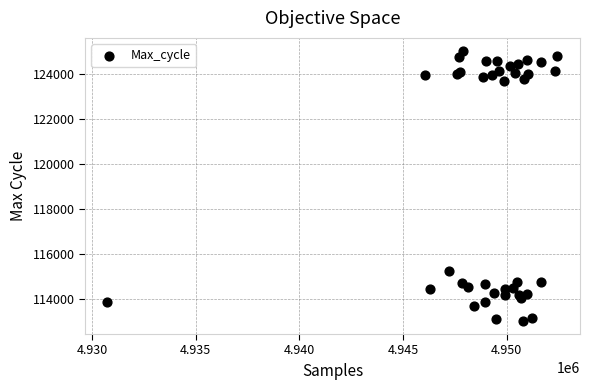

What Y value in the scatter plot is closest to 119009?

115227